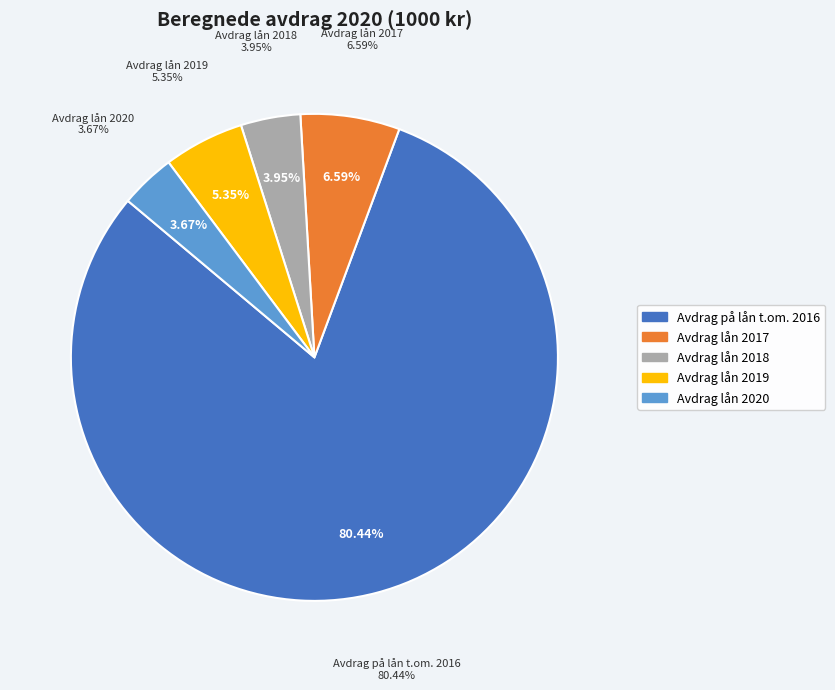

Is it true that Avdrag lån 2018 is 10% of the pie?

False